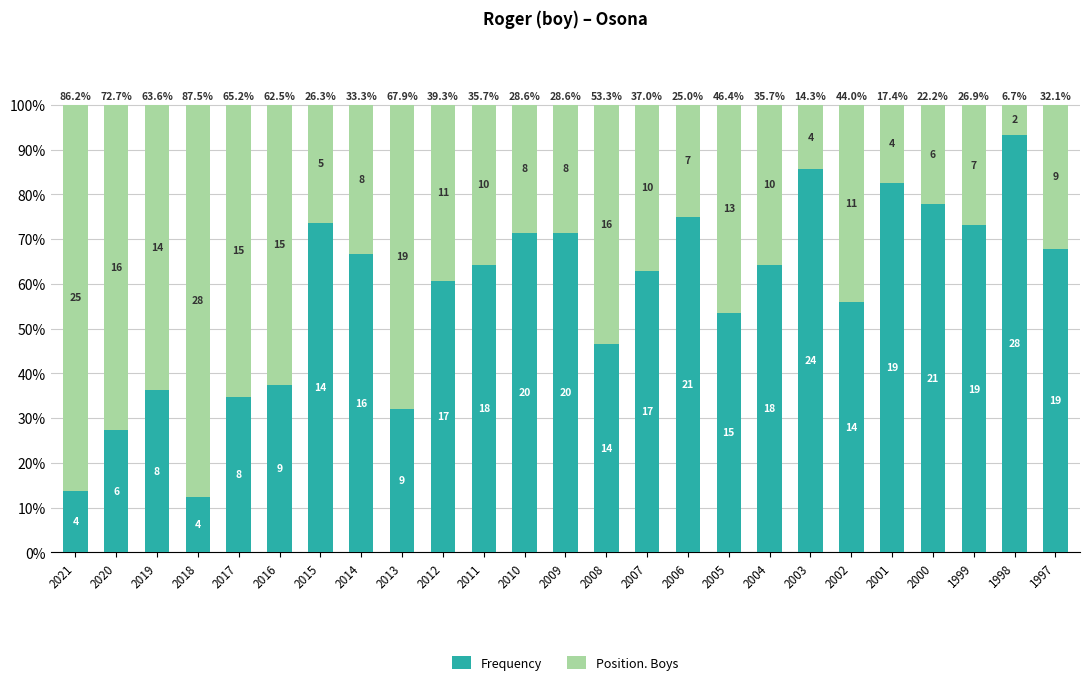

Are the bars horizontal?

No